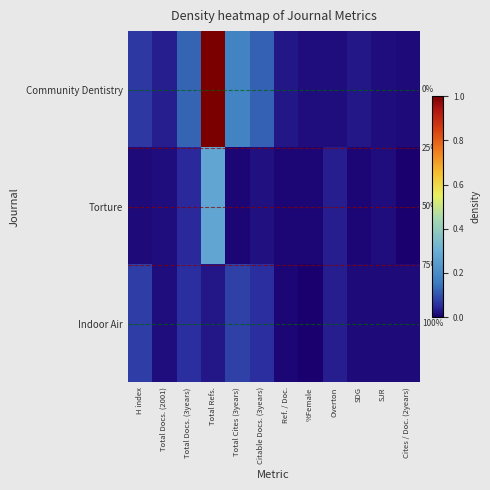

Which series has the widest spread of values?

Community Dentistry